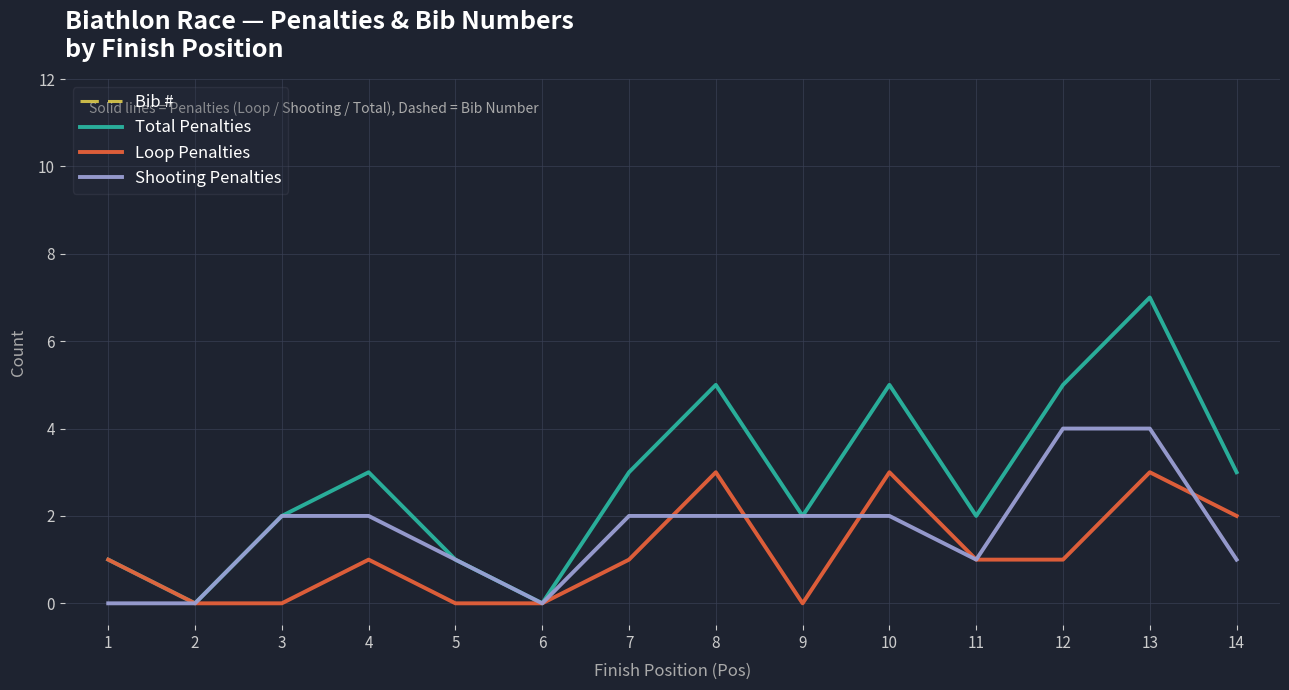

List the labels in order of Bib # value, smallest first.

12, 9, 5, 14, 11, 7, 13, 10, 1, 4, 6, 8, 3, 2